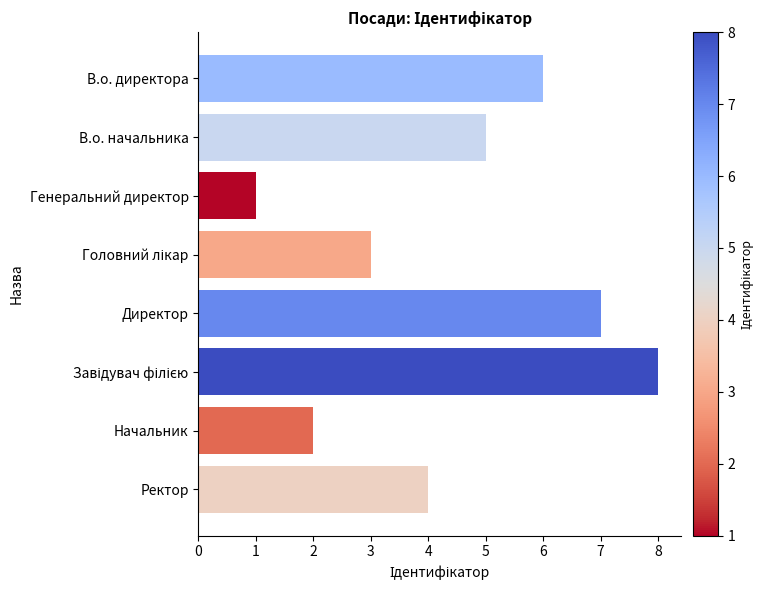

Are the bars horizontal?

Yes